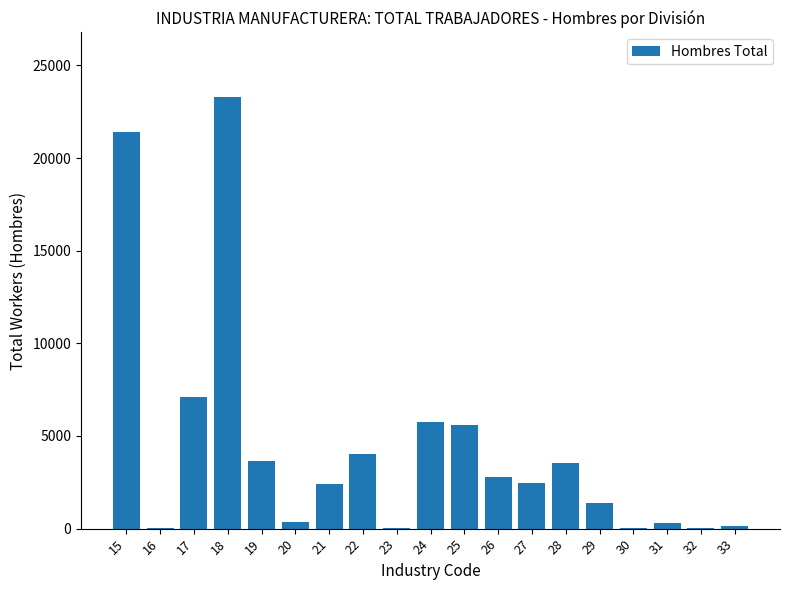

How many series are shown in this chart?

1